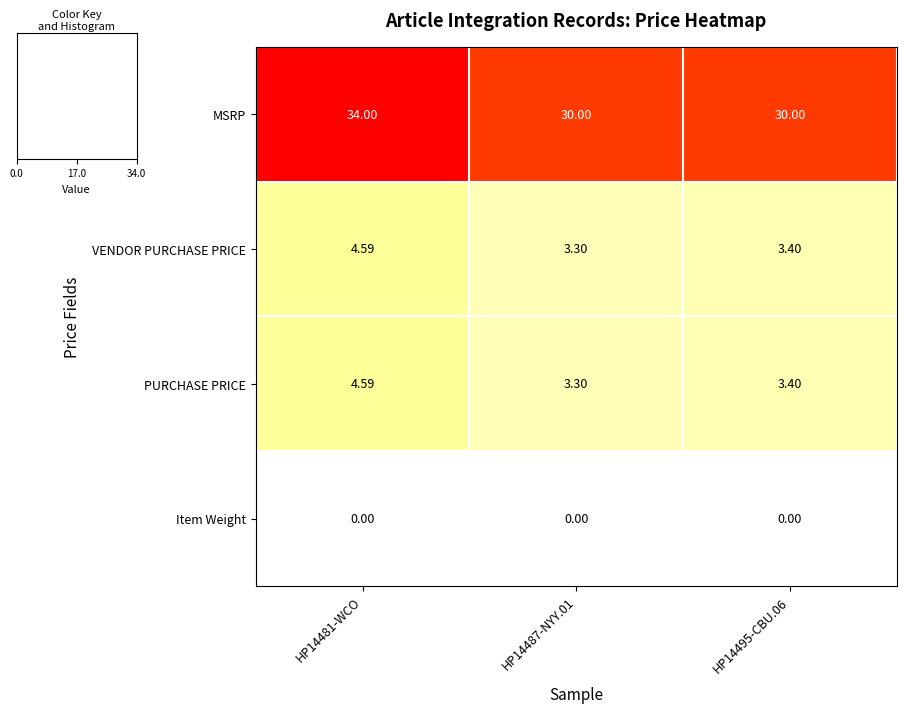

At how many categories does at least one series exceed 18?

3